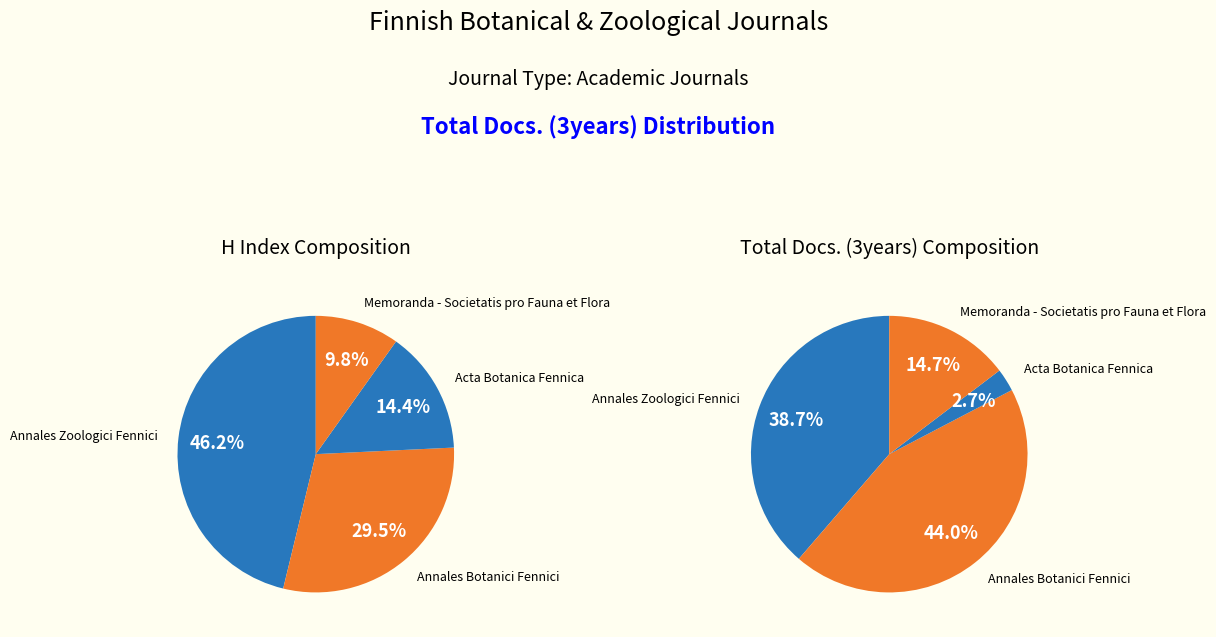

To the nearest percent, what is the combined percentage of Annales Zoologici Fennici and Acta Botanica Fennica?

41%